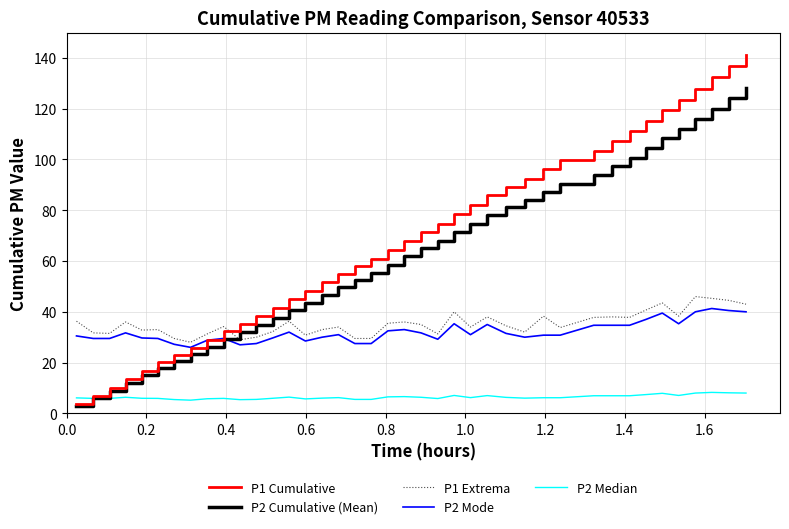

Which series has the largest range (max minus min)?

P1 Cumulative